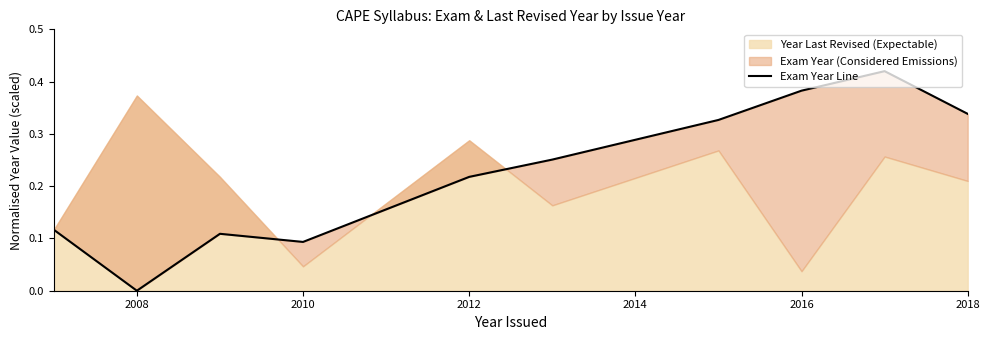

What is the sum of all values?

2.3